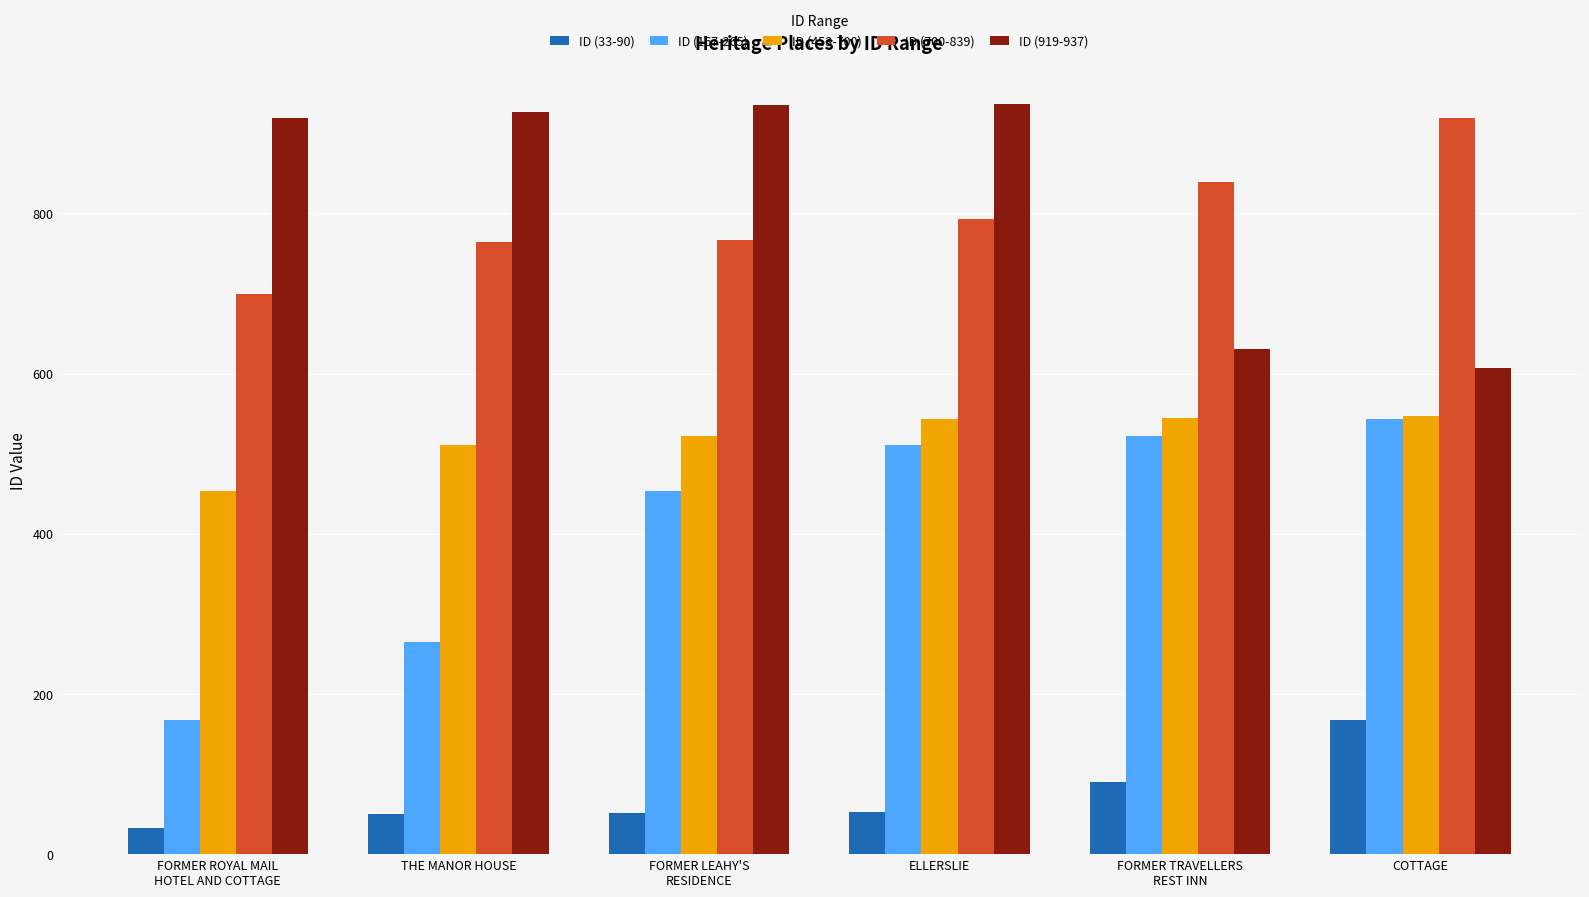

How many data points in ID (700-839) are less than 793?

3